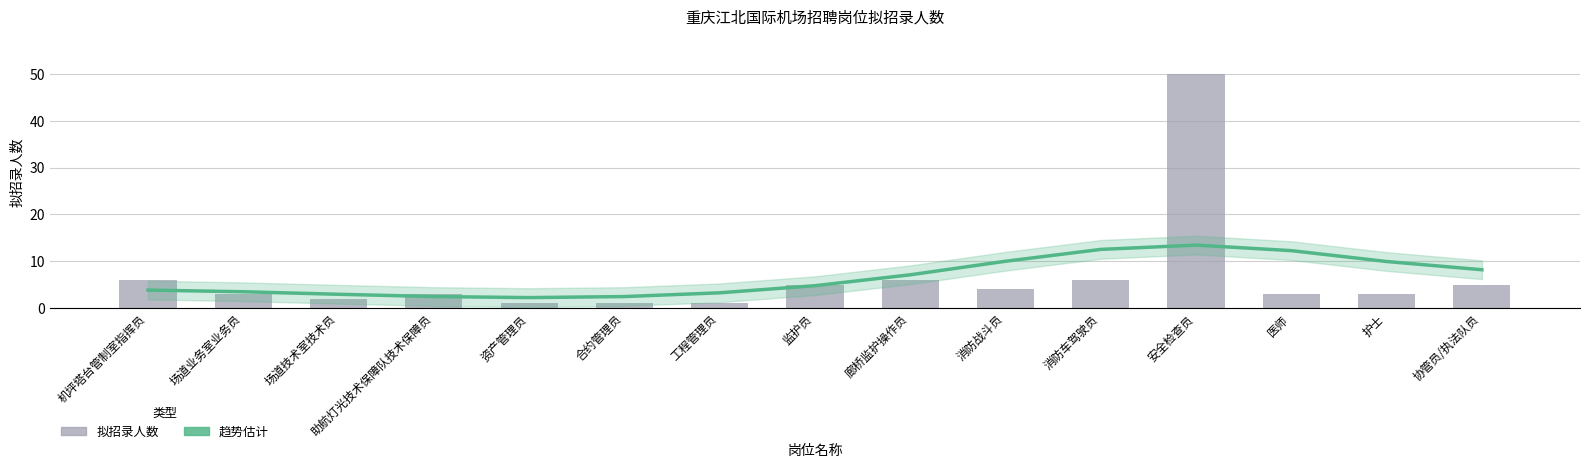

What is the sum of the 拟招录人数 values at 安全检查员 and 机坪塔台管制室指挥员?

56.0